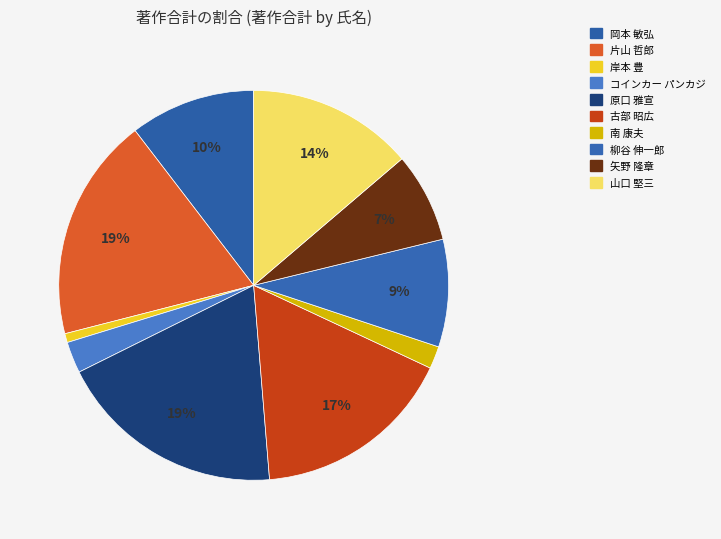

What is the largest slice in the pie chart?

原口 雅宣